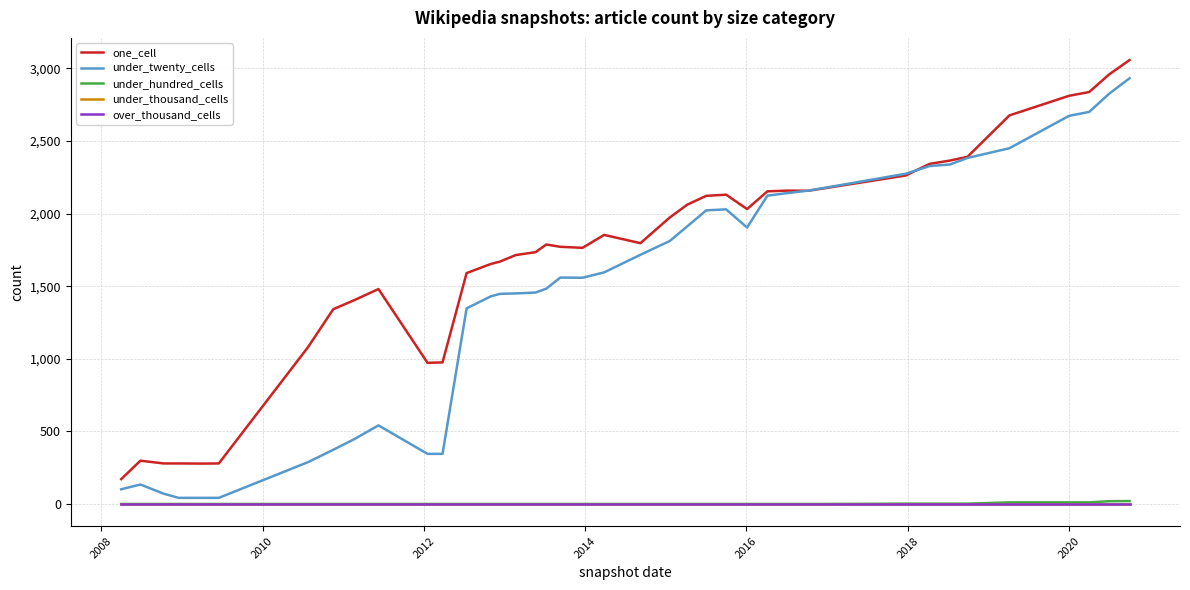

True or false: under_twenty_cells and under_hundred_cells intersect in this chart.

False